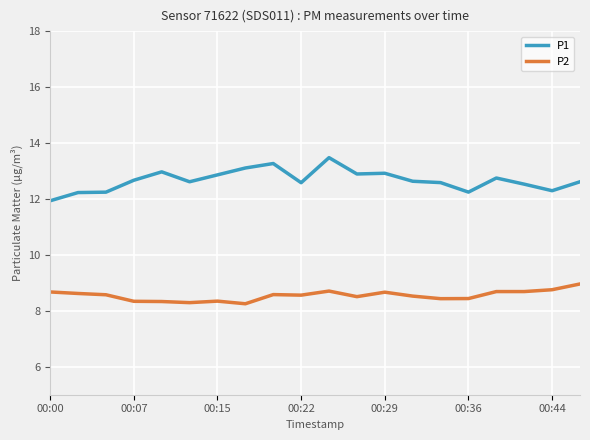

What are all the series names shown in the legend?

P1, P2